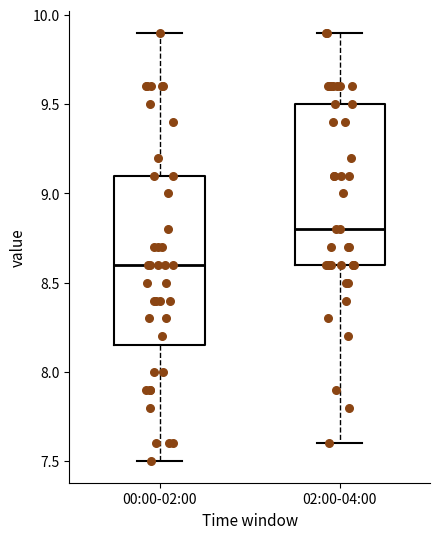

Which box's median line is the lowest?

00:00-02:00